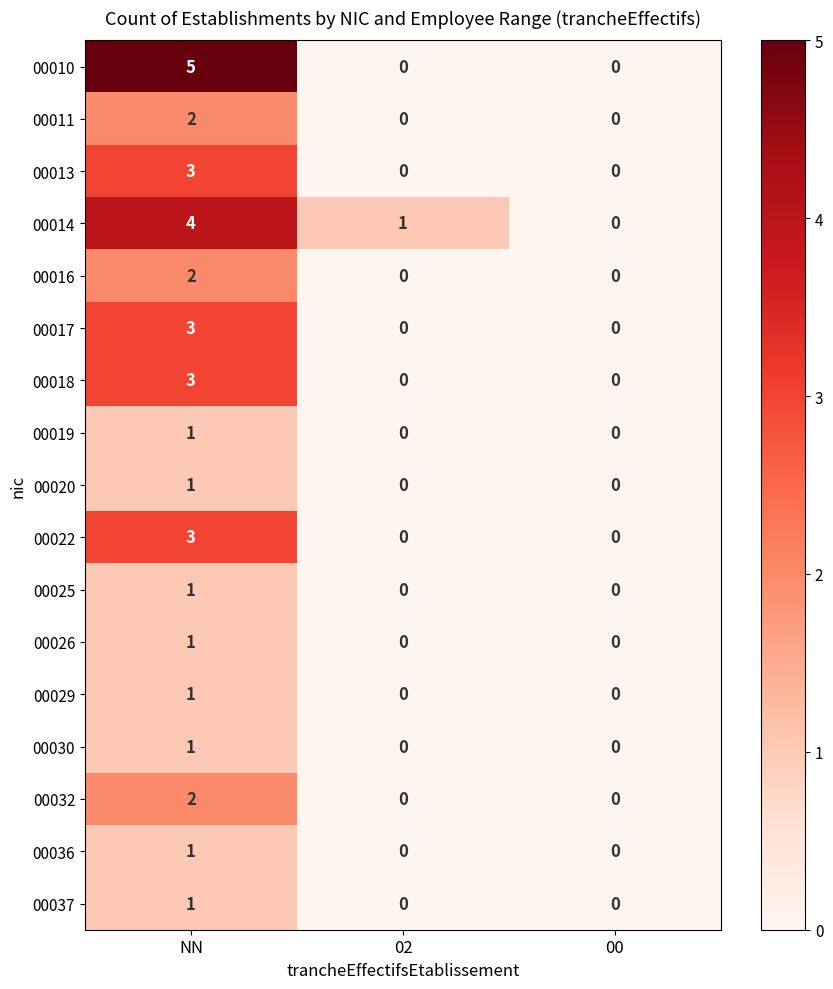

What is the greatest value displayed?

5